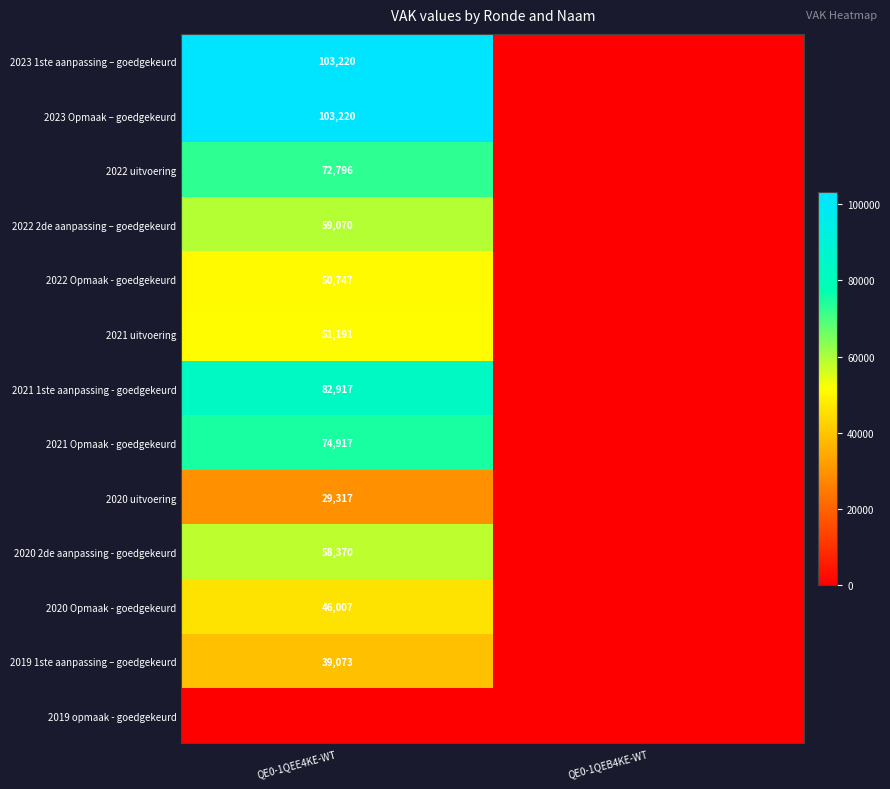

Is it true that 2023 1ste aanpassing – goedgekeurd equals 103220 at QE0-1QEE4KE-WT?

True